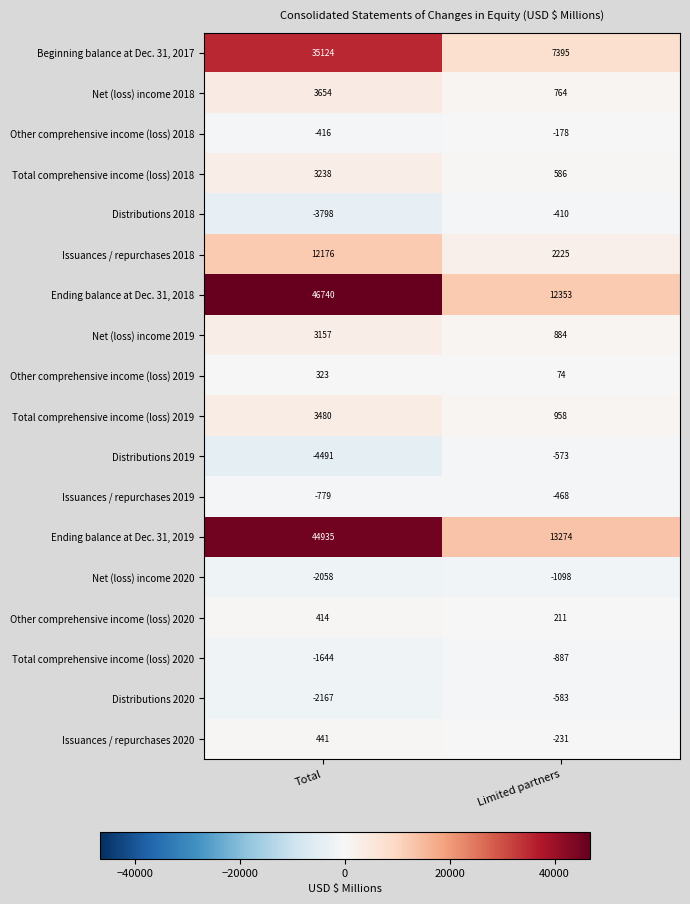

What is the difference between the Other comprehensive income (loss) 2018 values at Limited partners and Total?

238